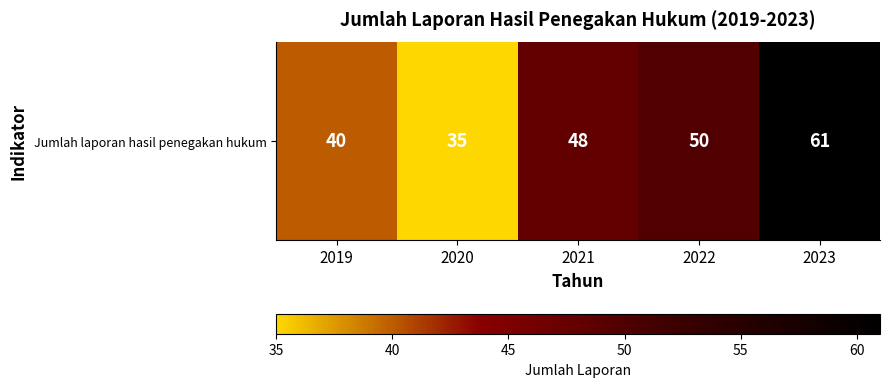

Which category has the highest value across all series?

2023